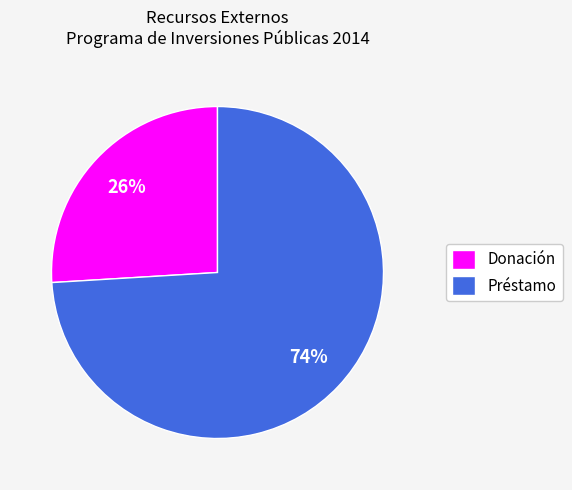

Which slice is the smallest?

Donación